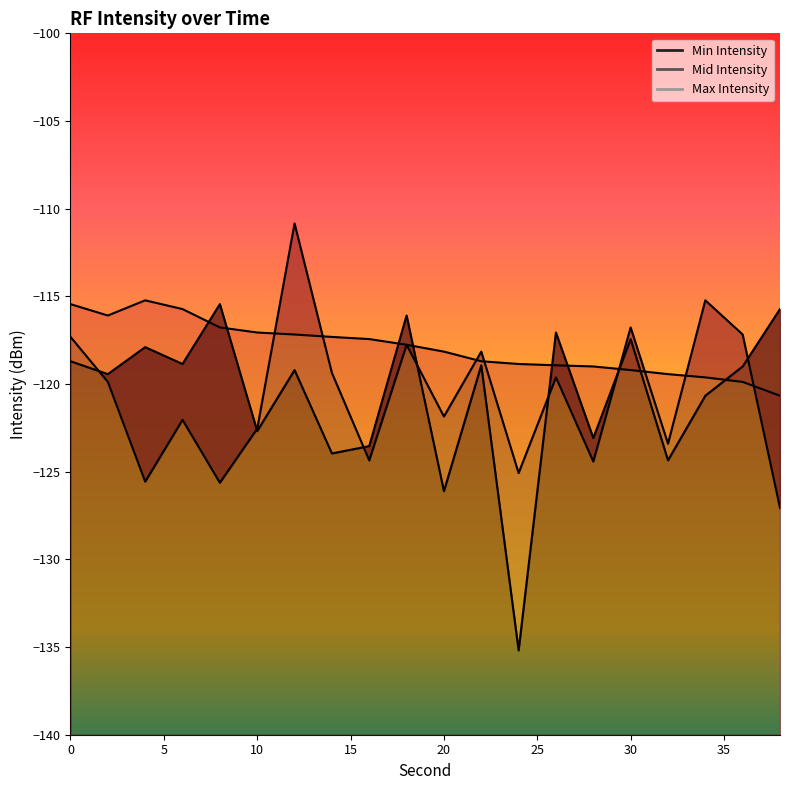

At how many categories does at least one series exceed -118?

15